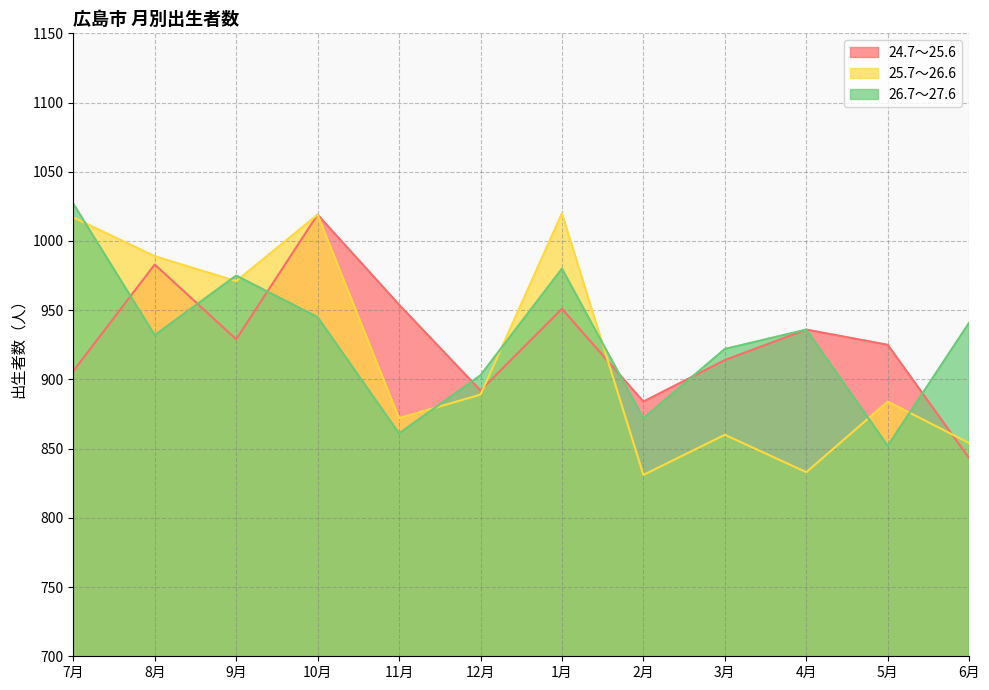

Where does the 26.7～27.6 series first go above 936?

7月